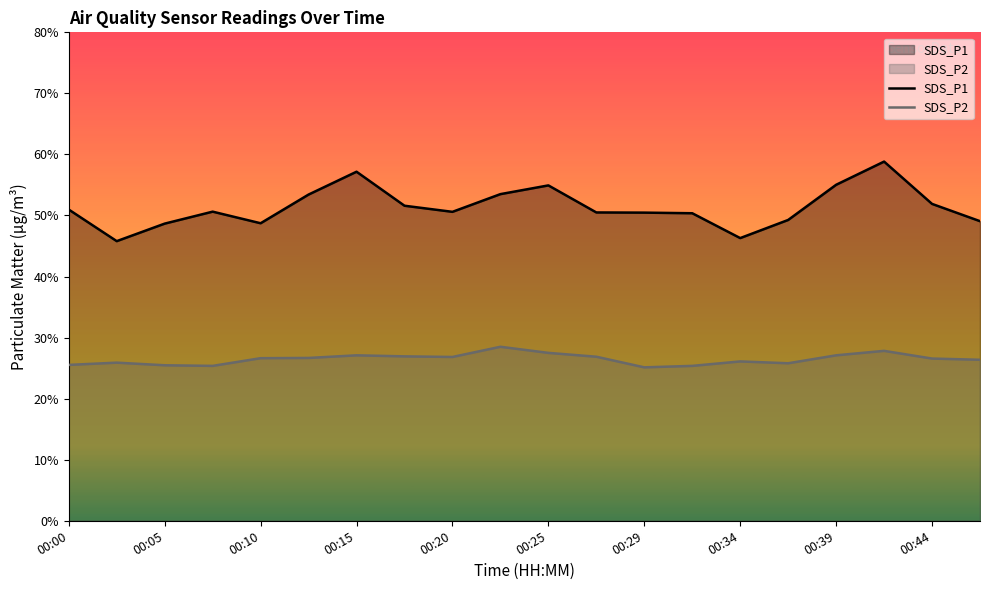

Which series has the largest total across all categories?

SDS_P1